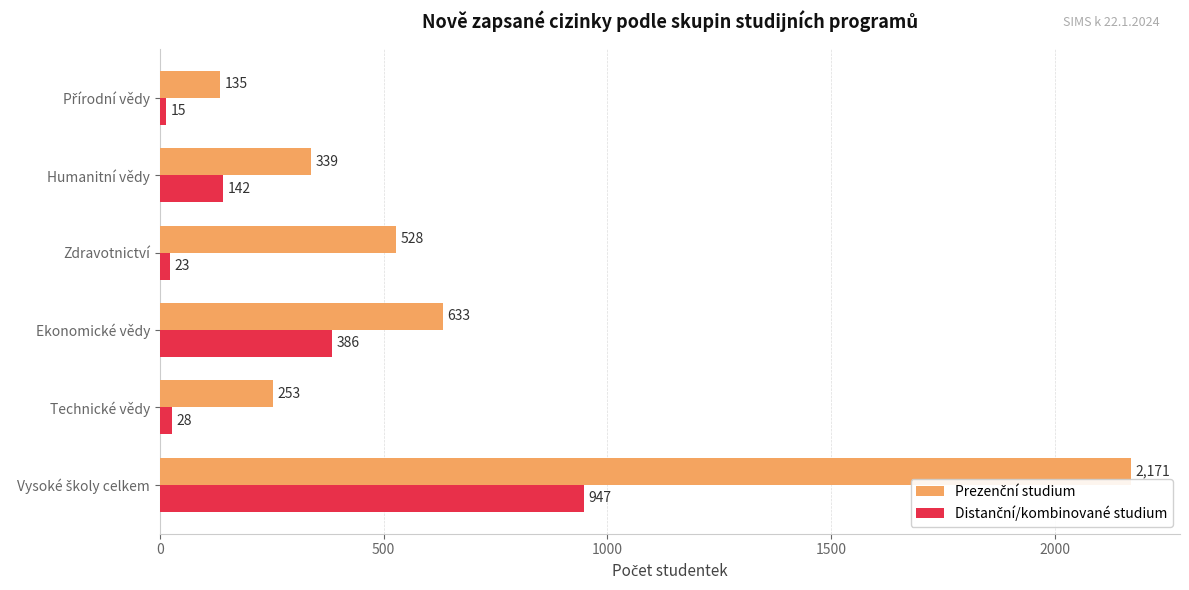

What is the total value across all series at Zdravotnictví?

551